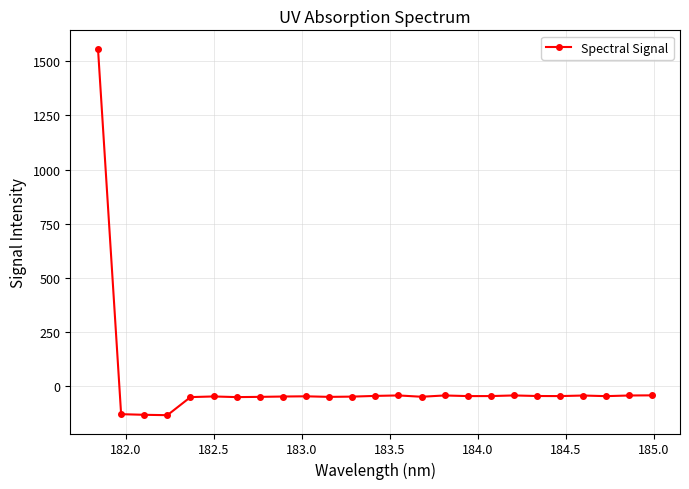

What is the greatest value displayed?

1559.3